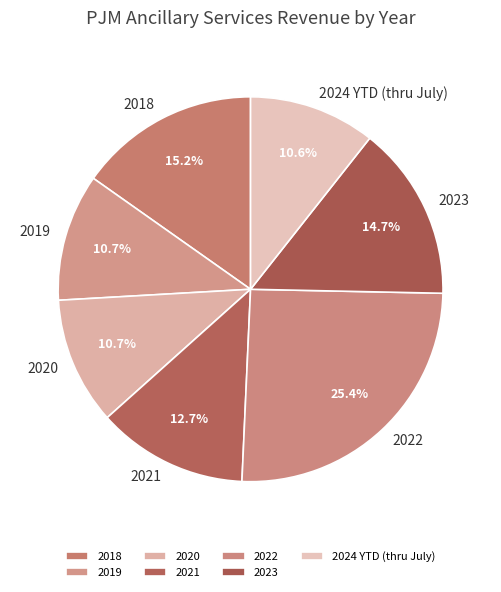

How many segments does this pie chart have?

7